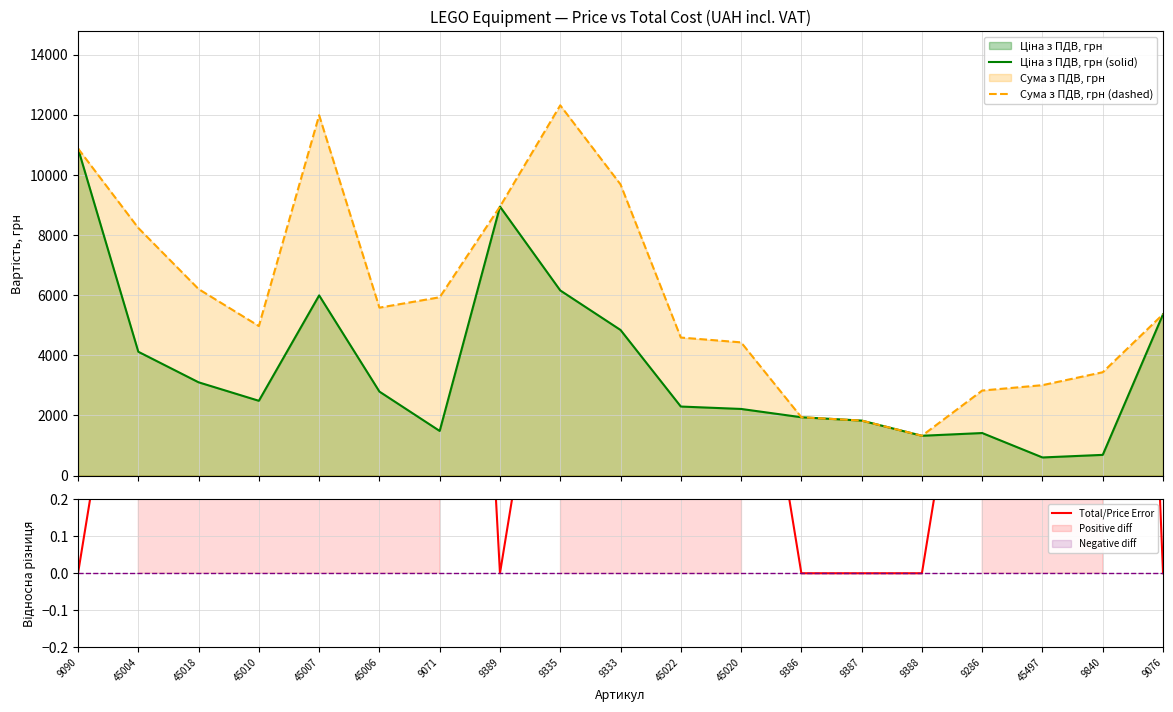

Which series has the largest total across all categories?

Сума з ПДВ, грн (dashed)